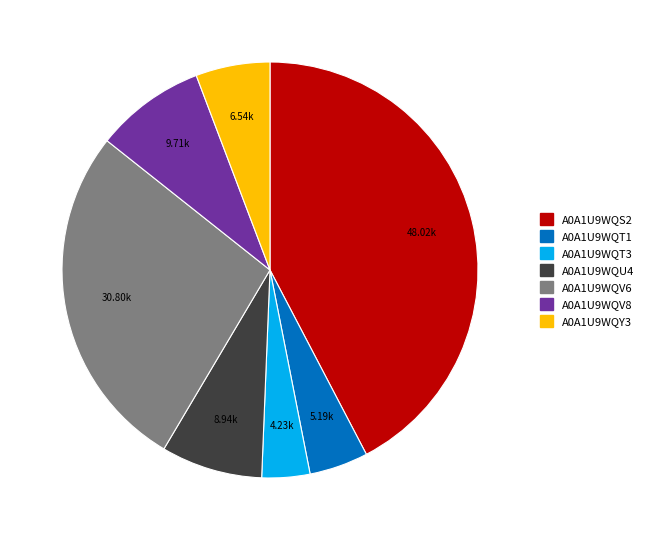

Is there any slice that represents more than half of the pie?

No